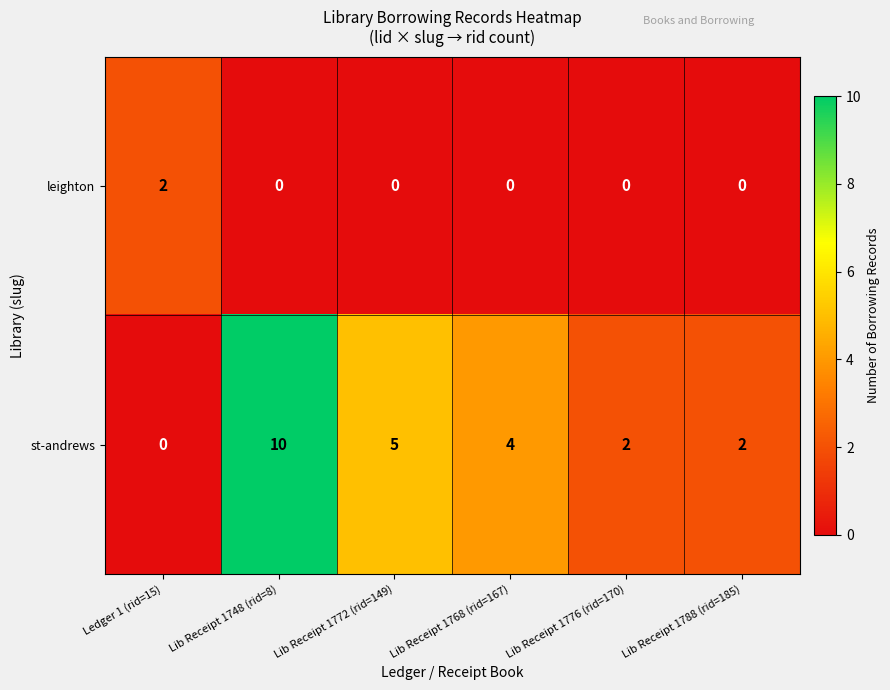

Is it true that leighton equals 0 at Lib Receipt 1776 (rid=170)?

True